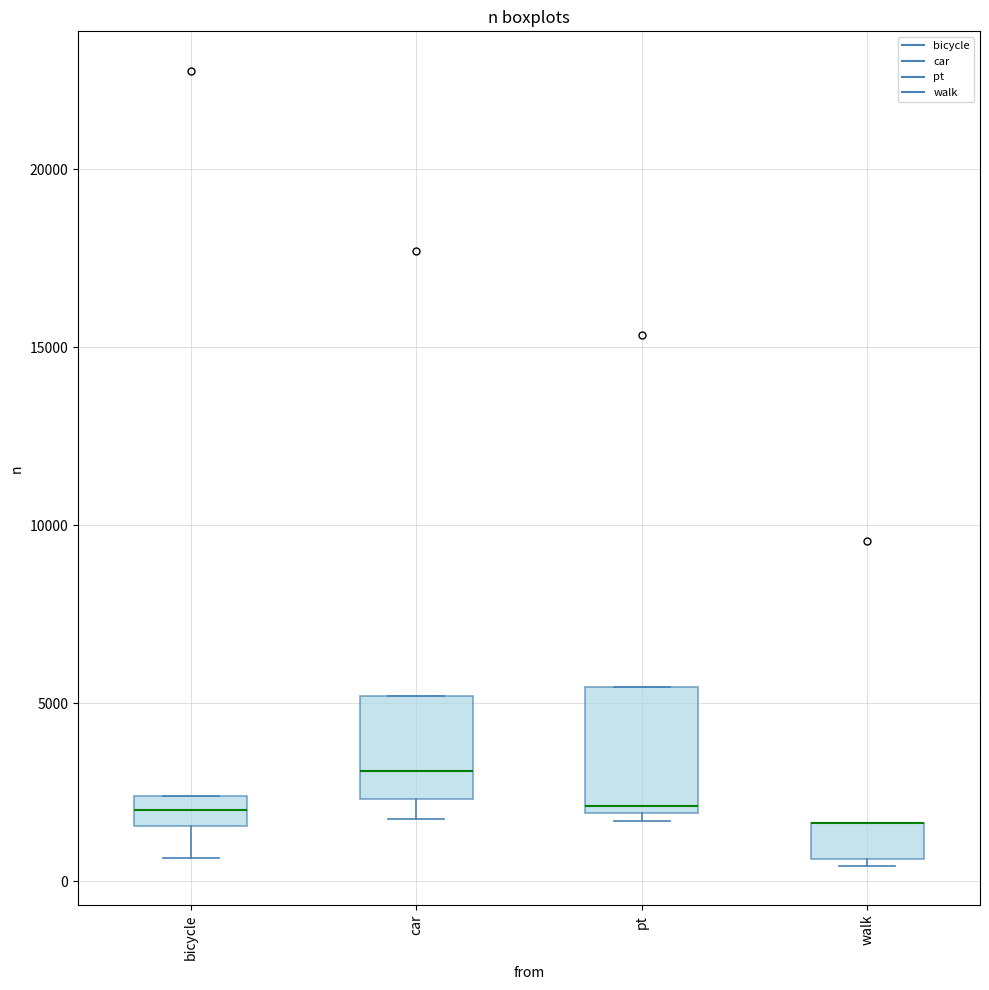

Where does the median line of the box for car sit on the y-axis? The values are not printed on the chart, so give them approximately, as read against the axis.

3000